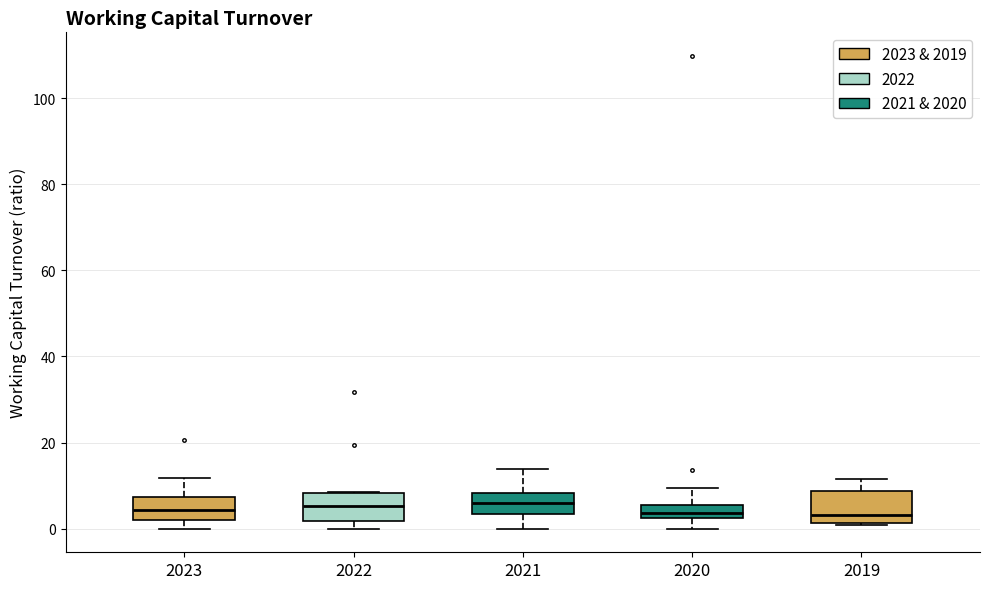

Where does the upper whisker of the box at x = 2023 end on the y-axis? The values are not printed on the chart, so give them approximately, as read against the axis.

12